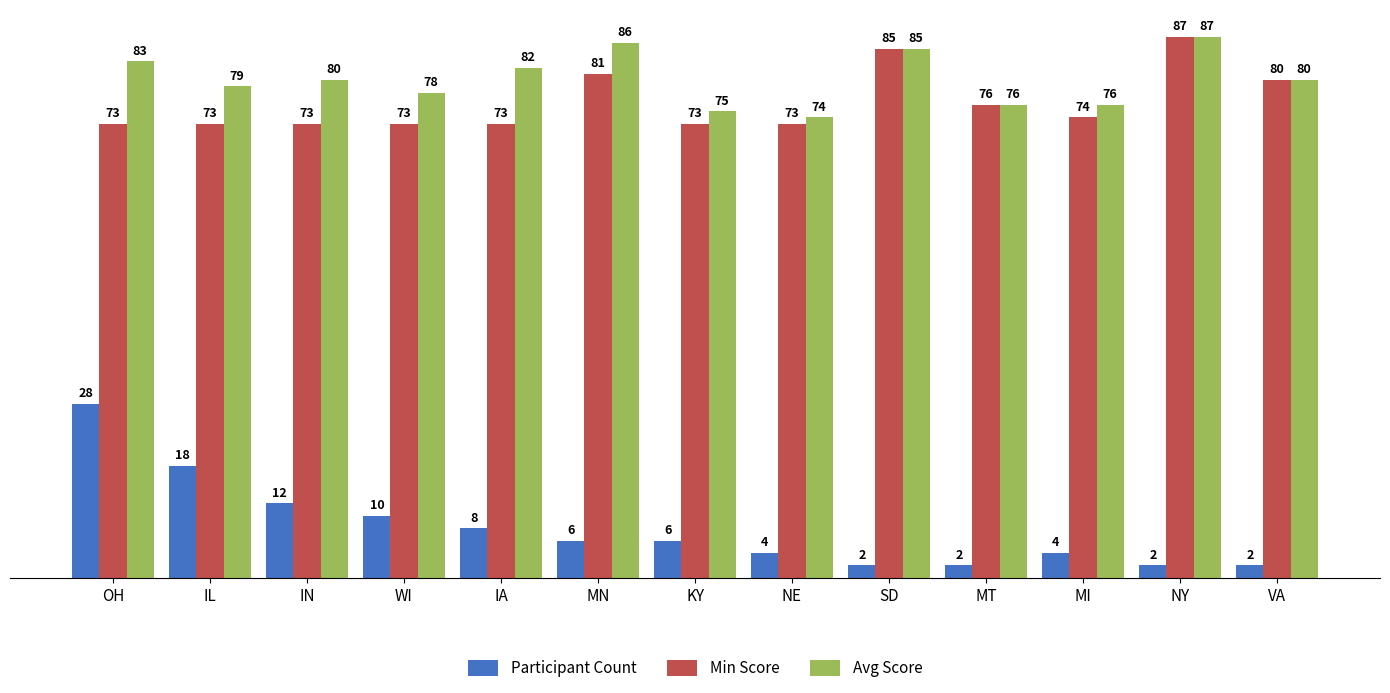

Reading left to right, transcribe all the data shown in this chart.

Participant Count: OH=28	IL=18	IN=12	WI=10	IA=8	MN=6	KY=6	NE=4	SD=2	MT=2	MI=4	NY=2	VA=2
Min Score: OH=73	IL=73	IN=73	WI=73	IA=73	MN=81	KY=73	NE=73	SD=85	MT=76	MI=74	NY=87	VA=80
Avg Score: OH=83	IL=79	IN=80	WI=78	IA=82	MN=86	KY=75	NE=74	SD=85	MT=76	MI=76	NY=87	VA=80